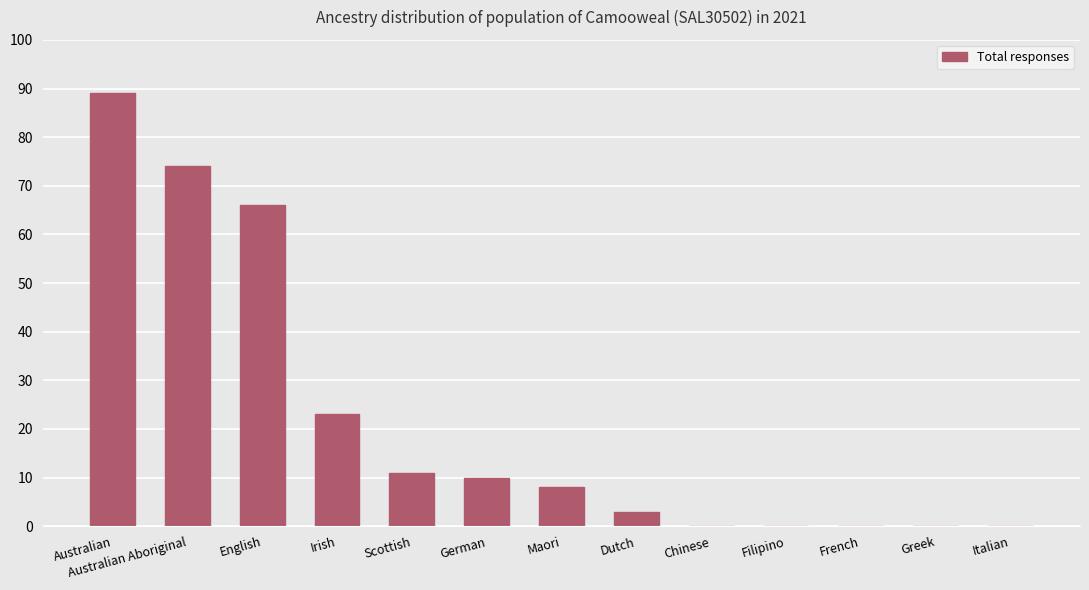

What is the approximate value at Maori, to the nearest 5?

10